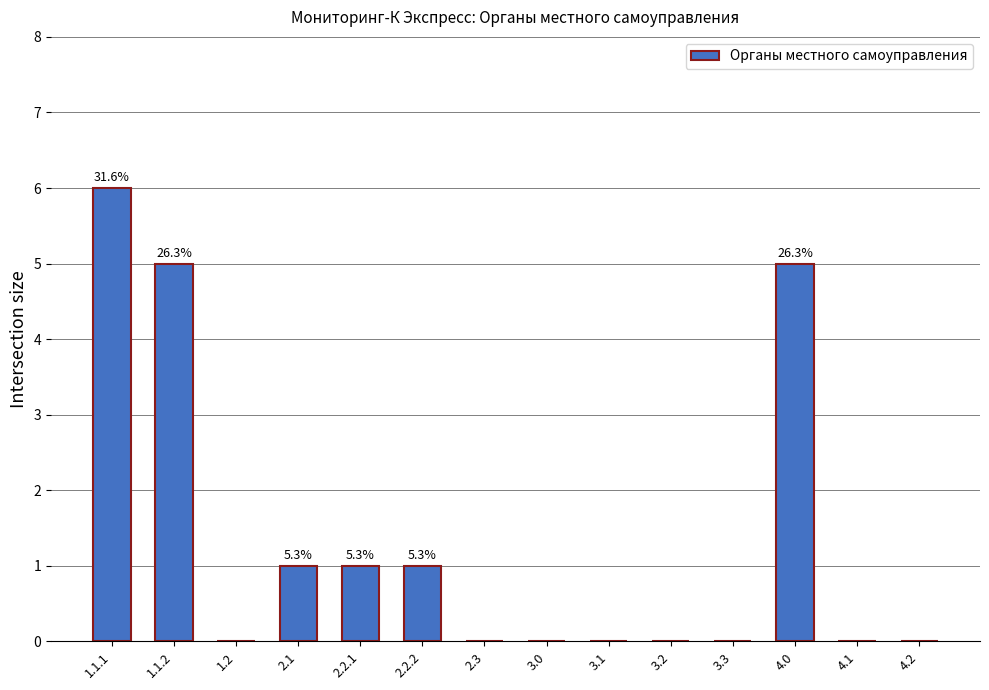

How many distinct data groups are displayed?

1